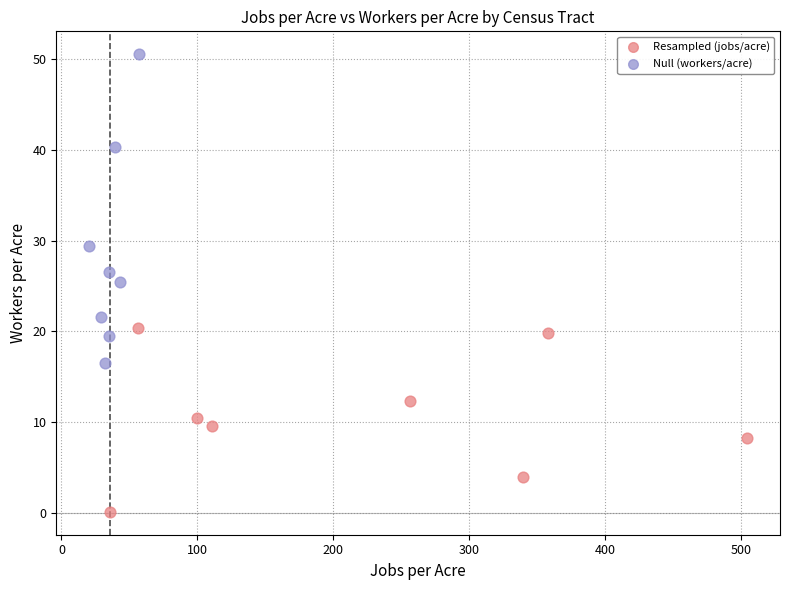

Which series contains the lowest Y value?

Resampled (jobs/acre)